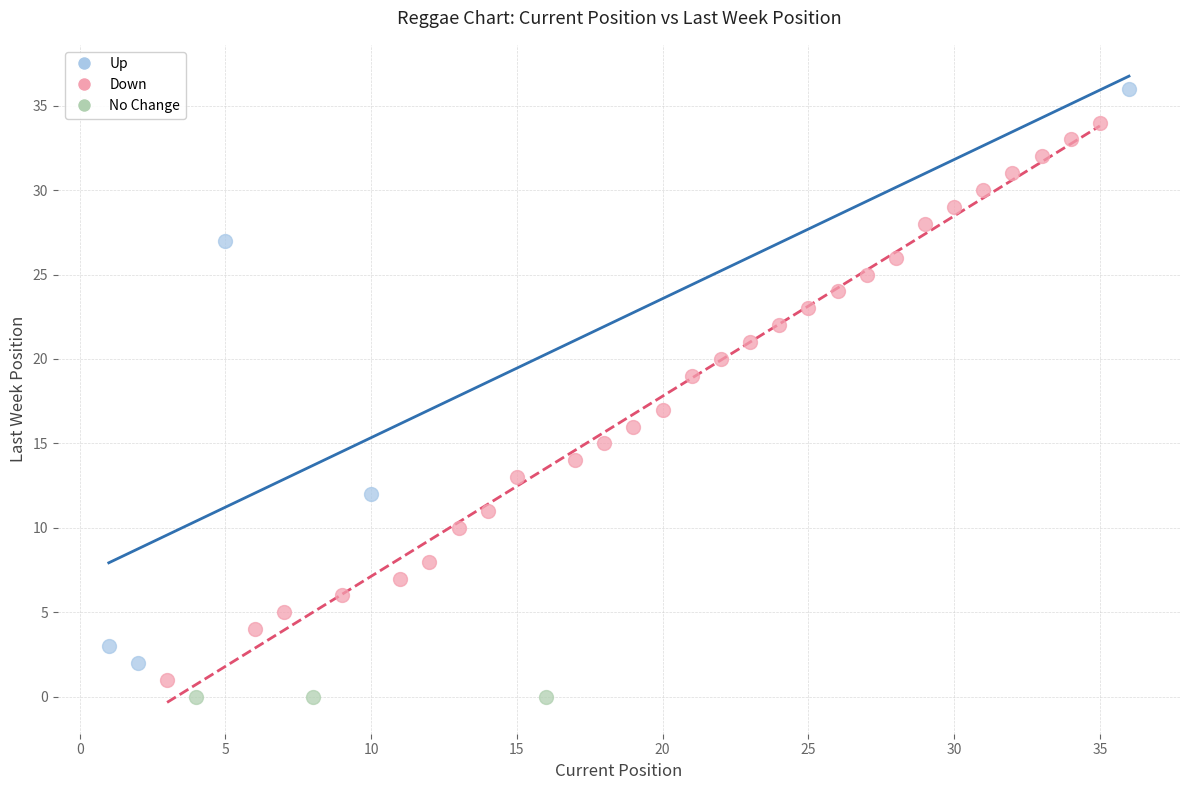

Which series contains the lowest Y value?

No Change